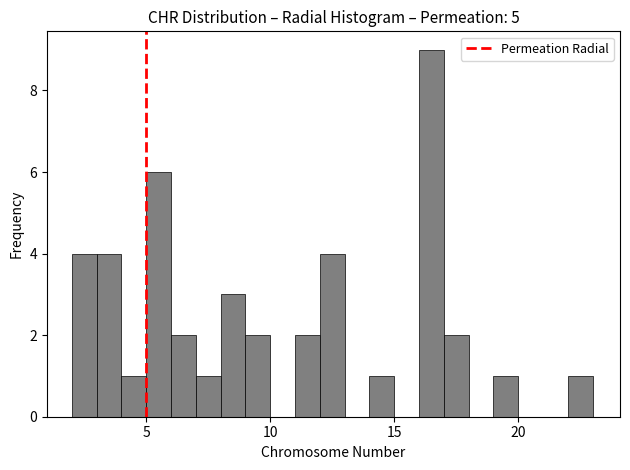

Read against the x-axis, roughly where is the centre of the tallest bar?

16.5